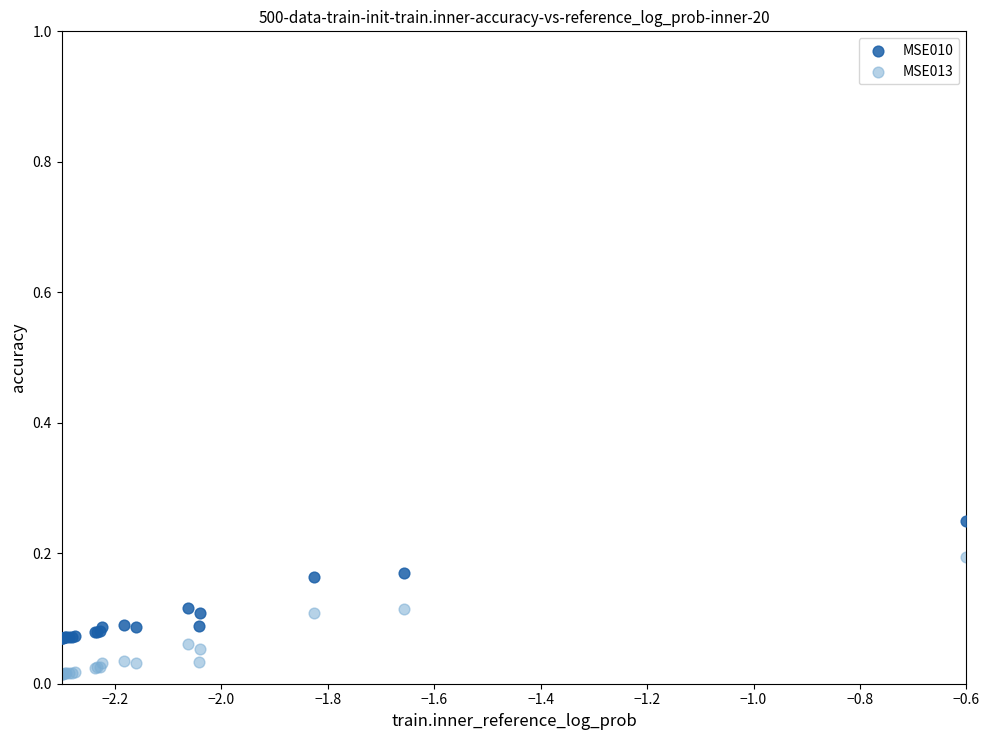

Which series contains the lowest Y value?

MSE013